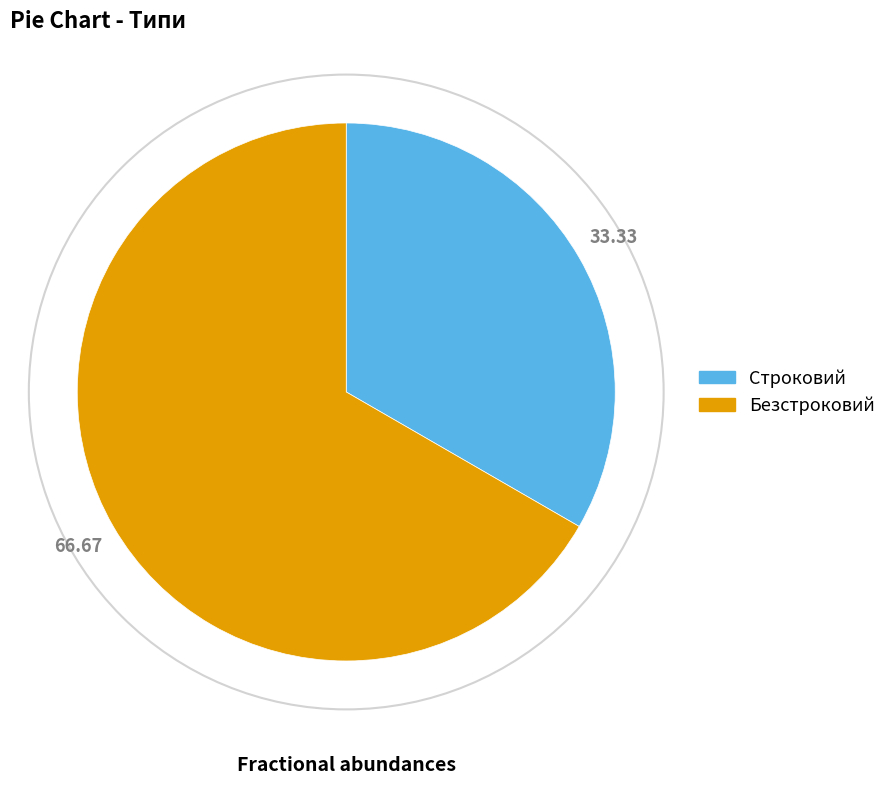

Do Безстроковий and Строковий together represent more than half of the pie?

Yes